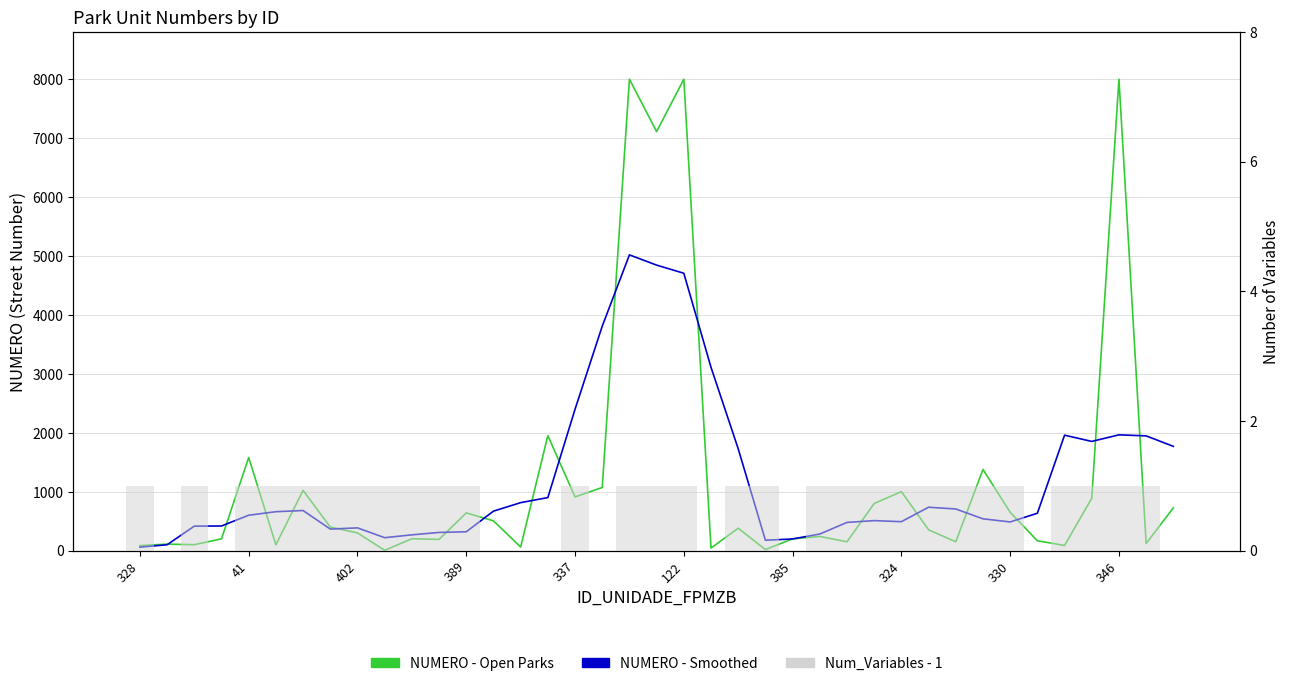

What is the approximate value of NUMERO - Open Parks at 11?

190.0